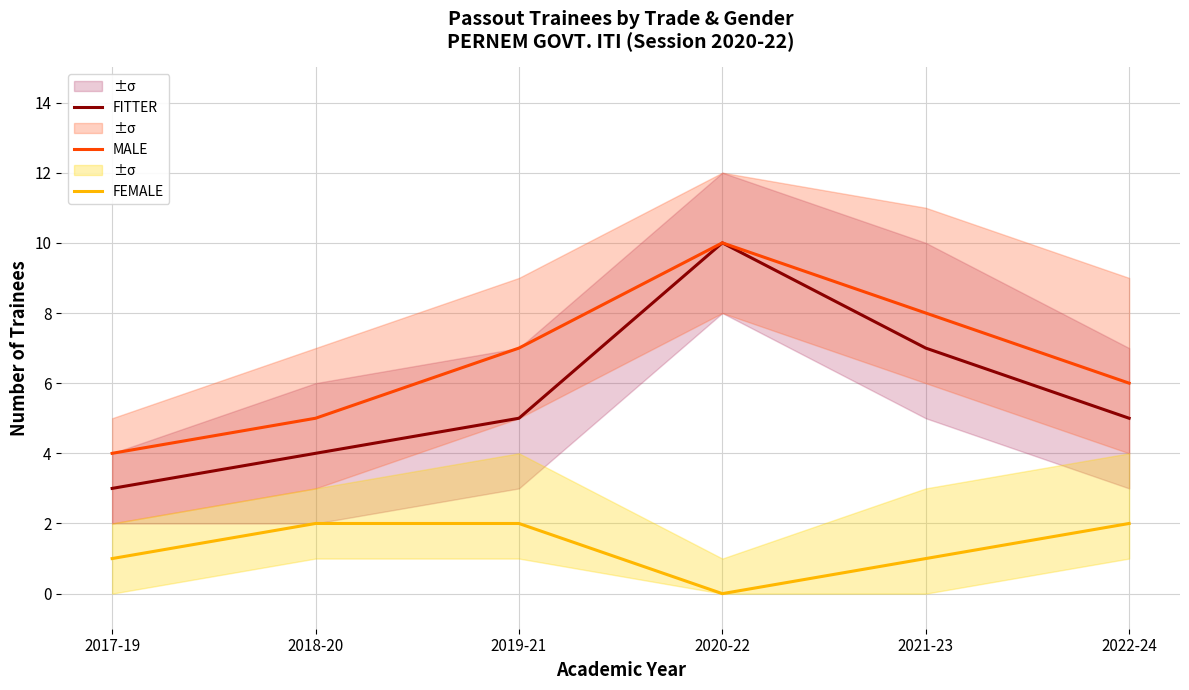

What is the approximate value of FEMALE at 2022-24?

2